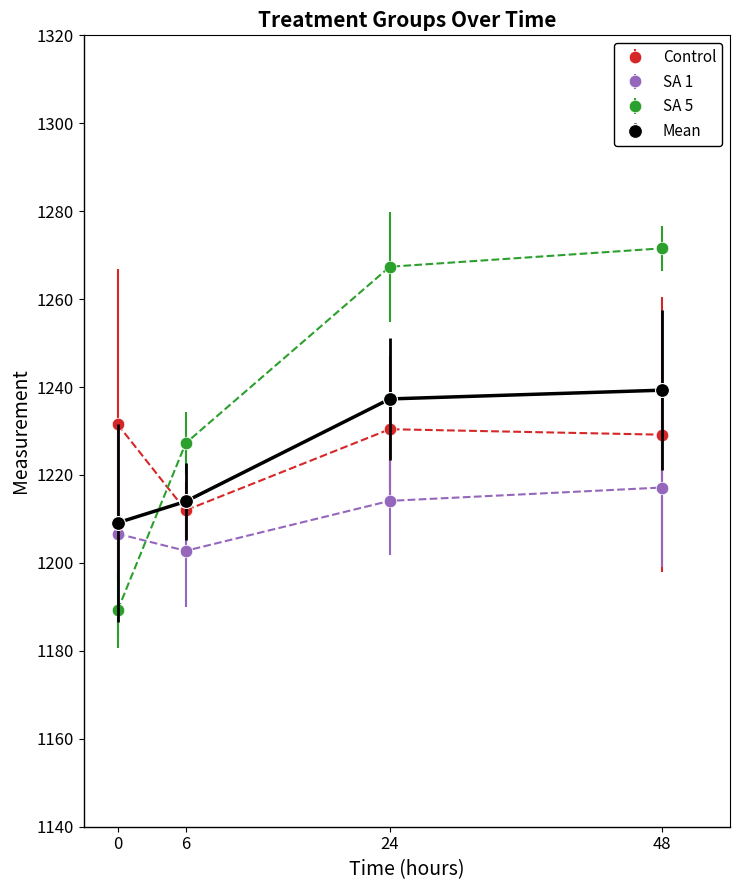

Is it true that Mean equals 1239.3 at 48?

True